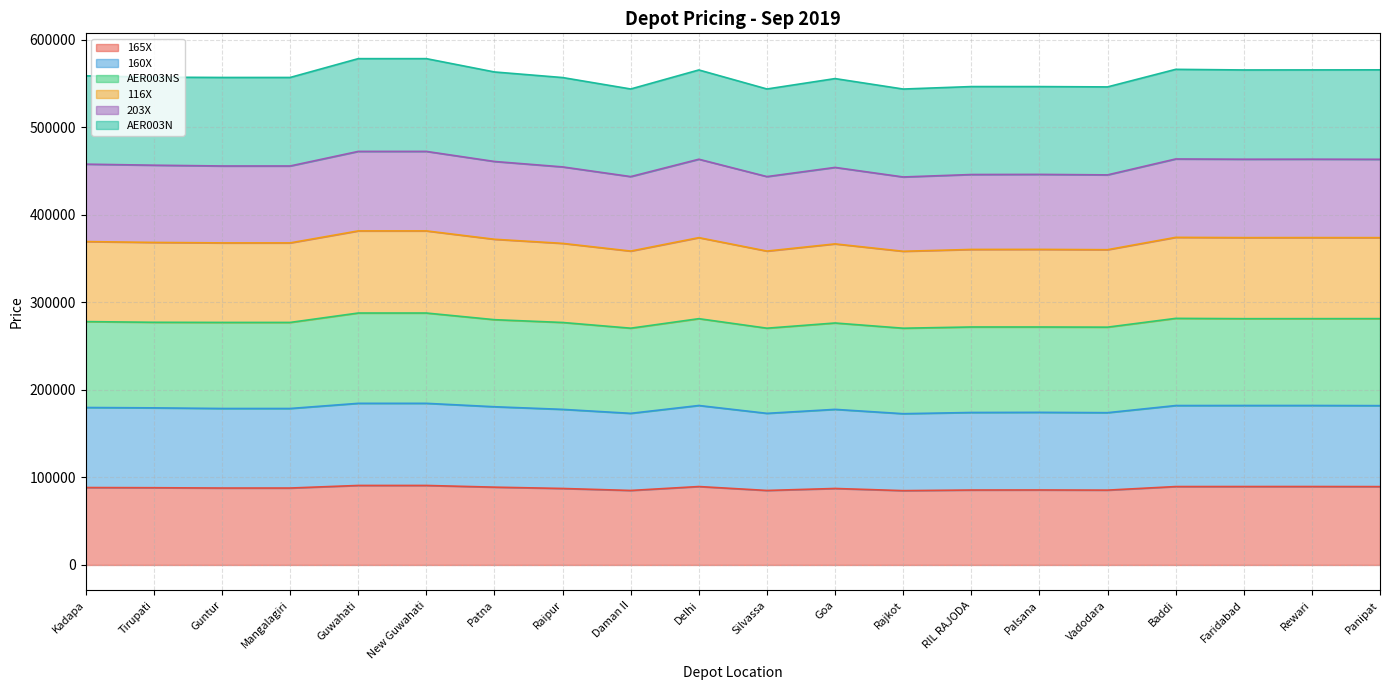

Does the chart display data point markers on the line(s)?

No